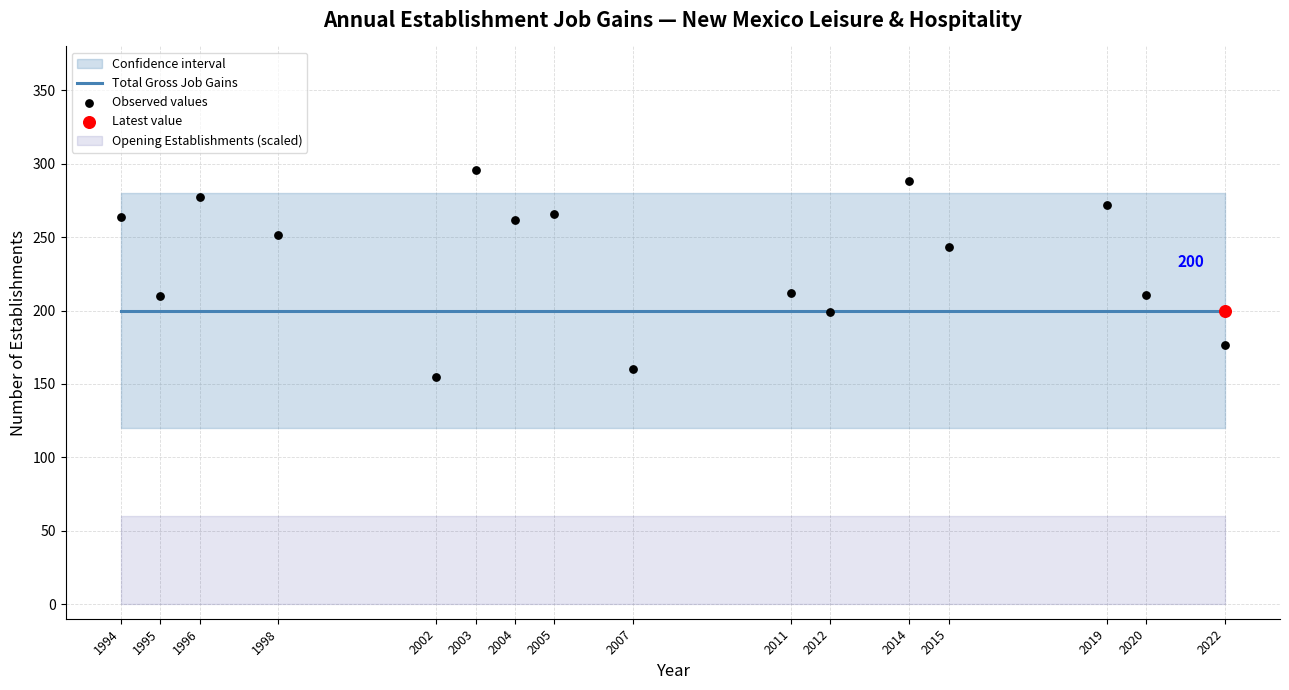

Is the value of Observed values at 2003 greater than the value of Total Gross Job Gains at 2007?

Yes